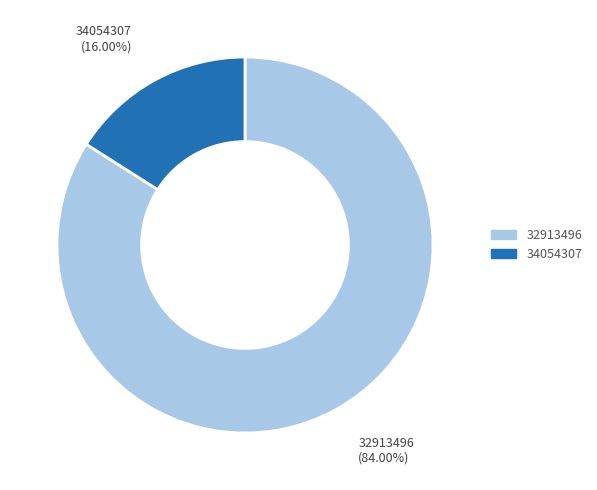

Which category has the smallest portion of the pie?

34054307